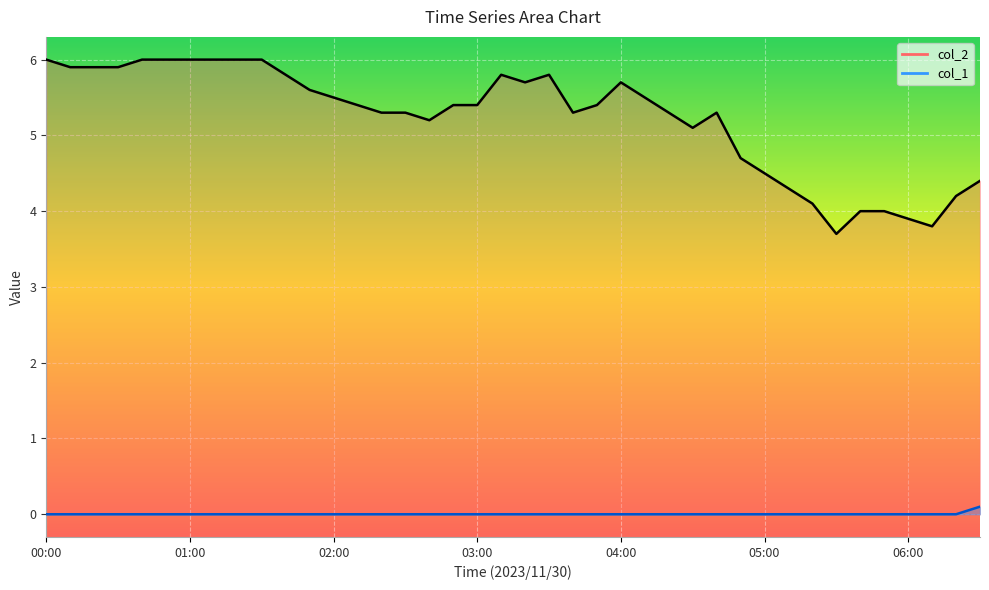

What is the spread (max minus min) of values at 04:10?

5.5